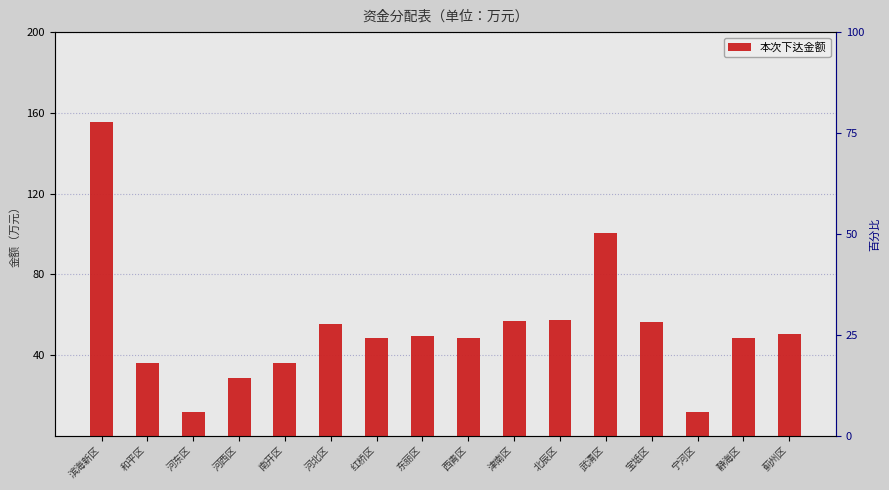

What is the sum of the values at 滨海新区 and 武清区?

256.1